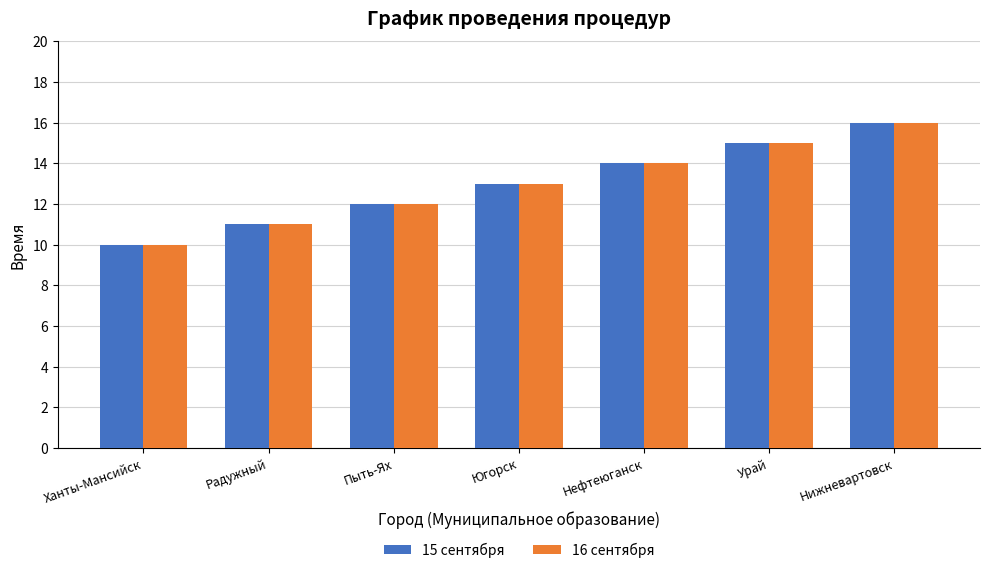

Count the 15 сентября values in the range 11 to 15.

5